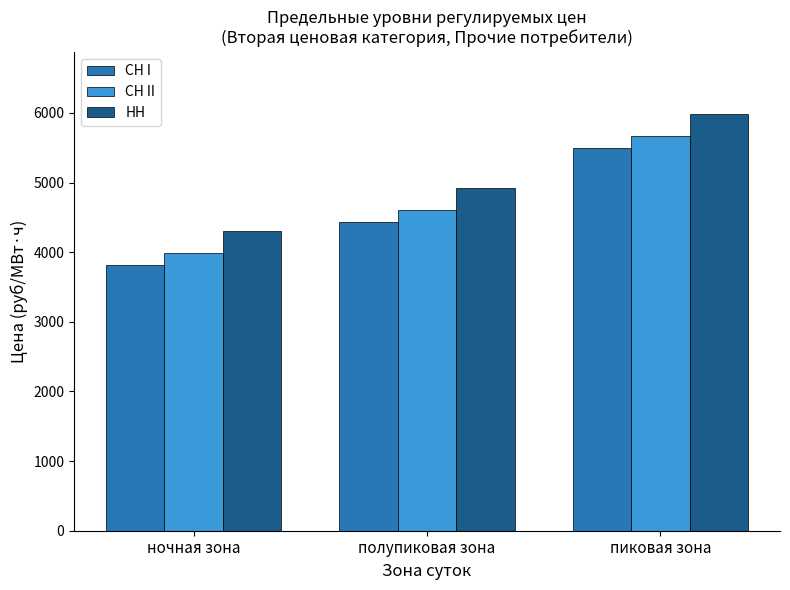

What is the minimum value for СН II?

3984.7